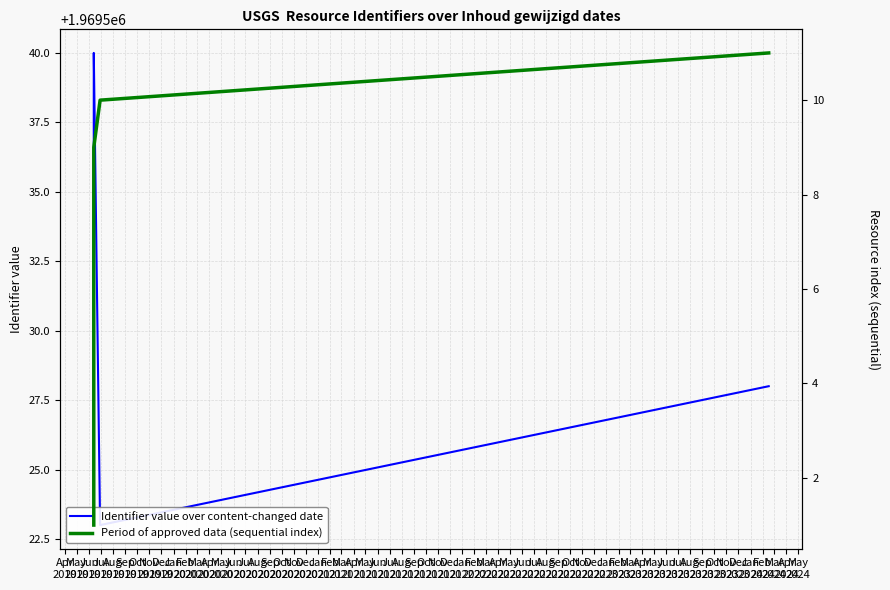

How many lines are shown in the chart?

2